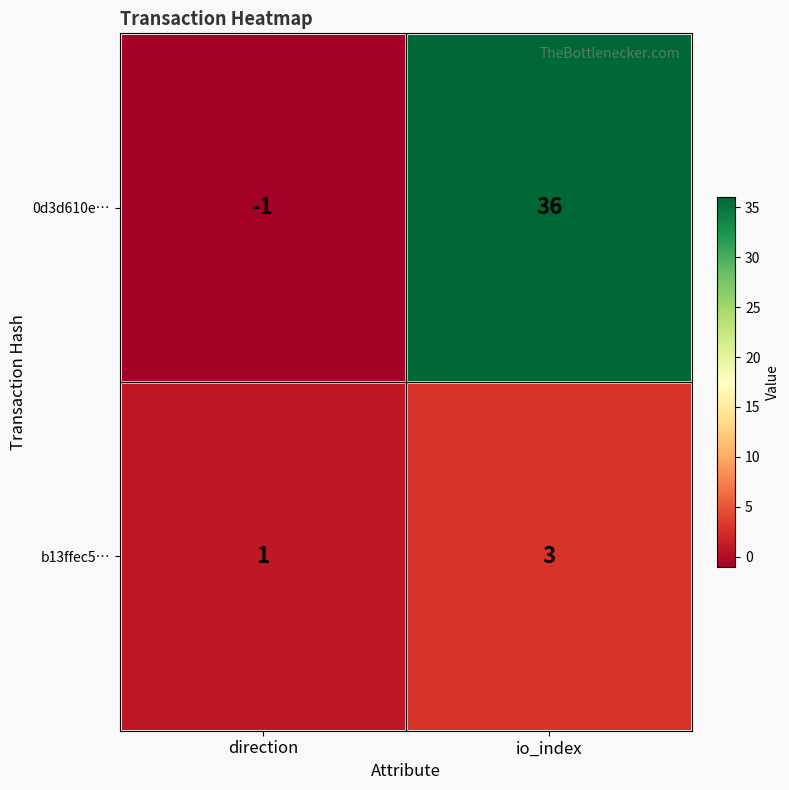

What is the difference between the 0d3d610e… values at direction and io_index?

37